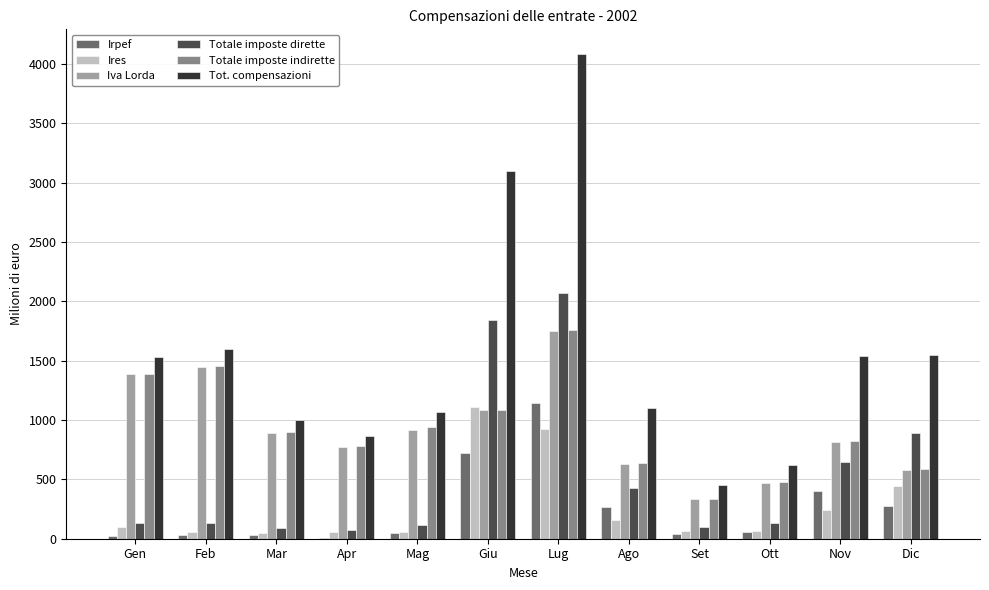

Is the value of Ires at Dic greater than the value of Iva Lorda at Nov?

No